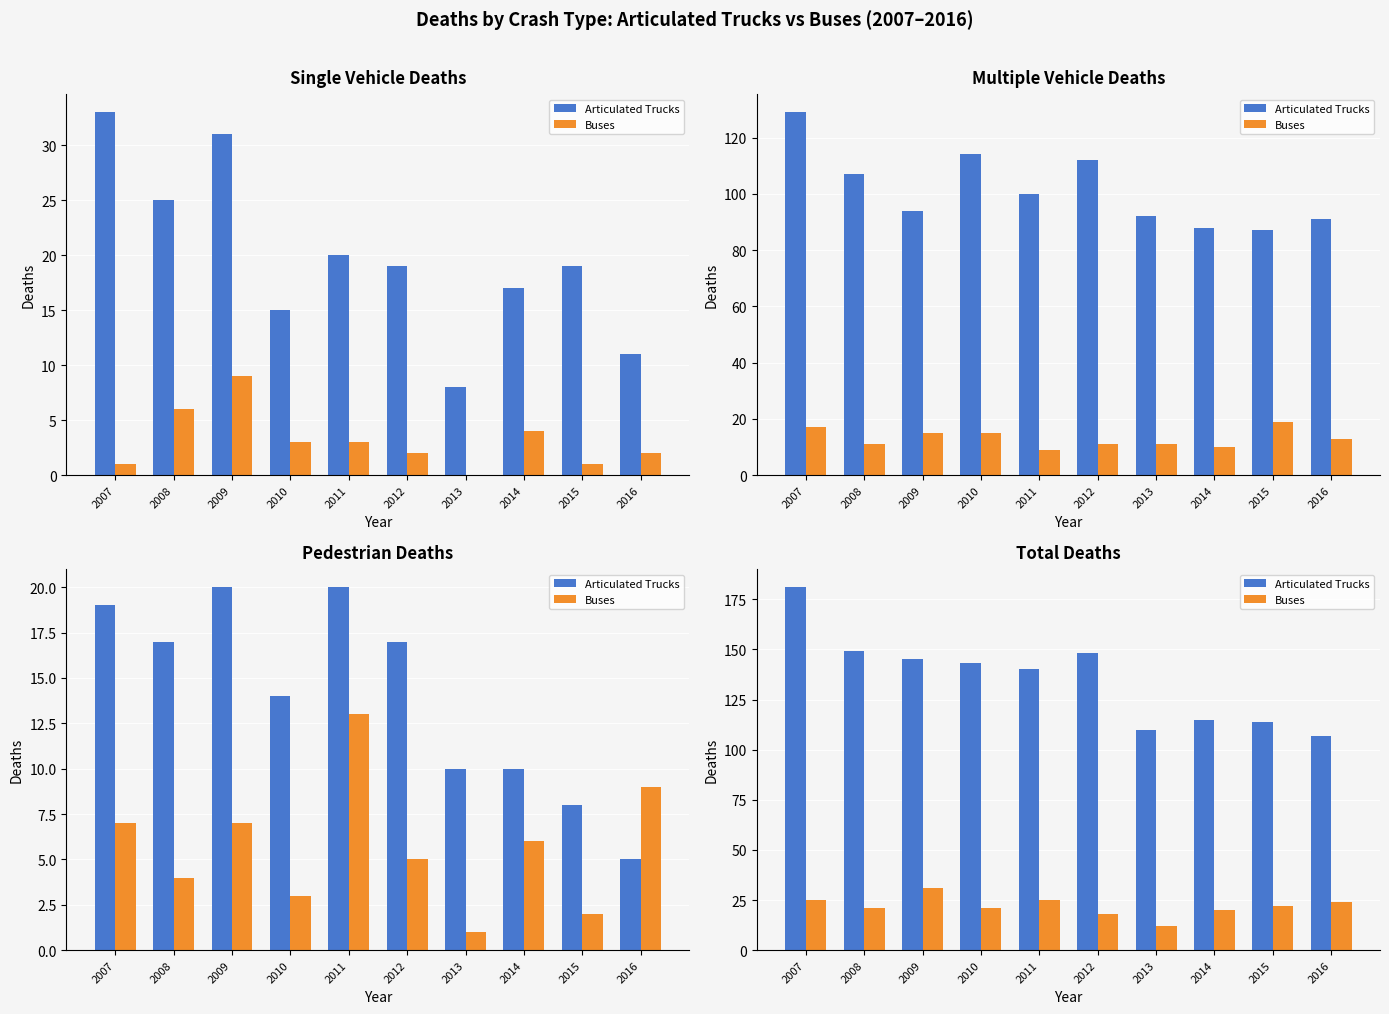

What is the value of the Articulated Trucks bar at the 10th from the left?

107